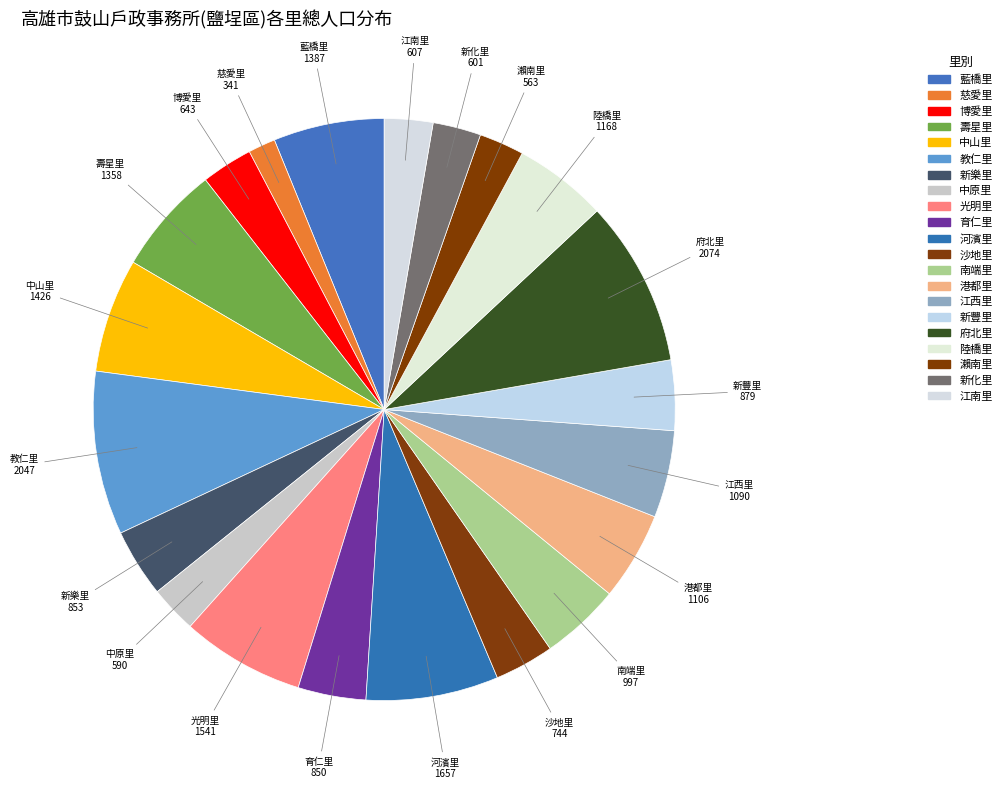

Count the number of slices in the pie.

21